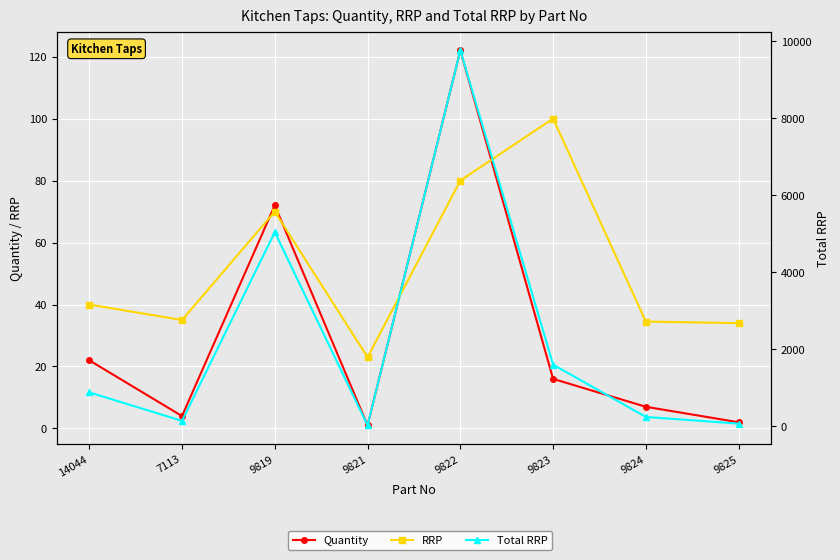

True or false: Quantity and Total RRP intersect in this chart.

False